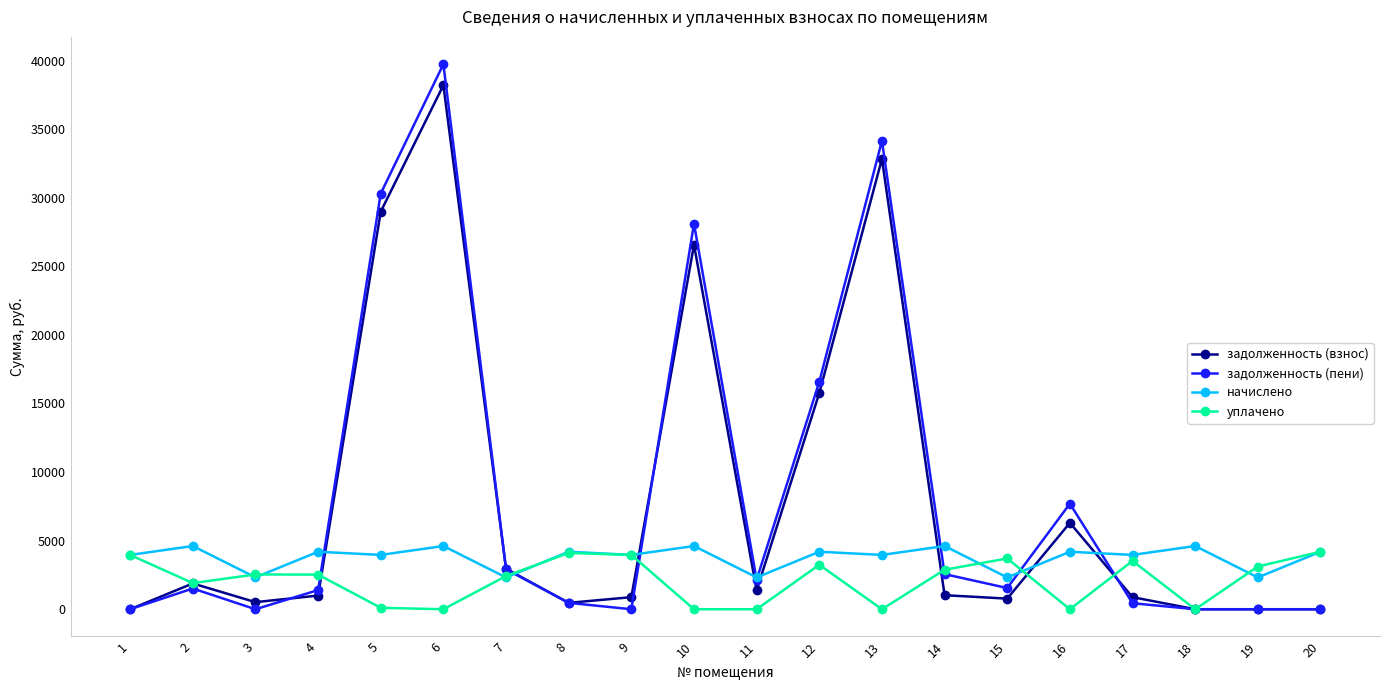

What are all the series names shown in the legend?

задолженность (взнос), задолженность (пени), начислено, уплачено